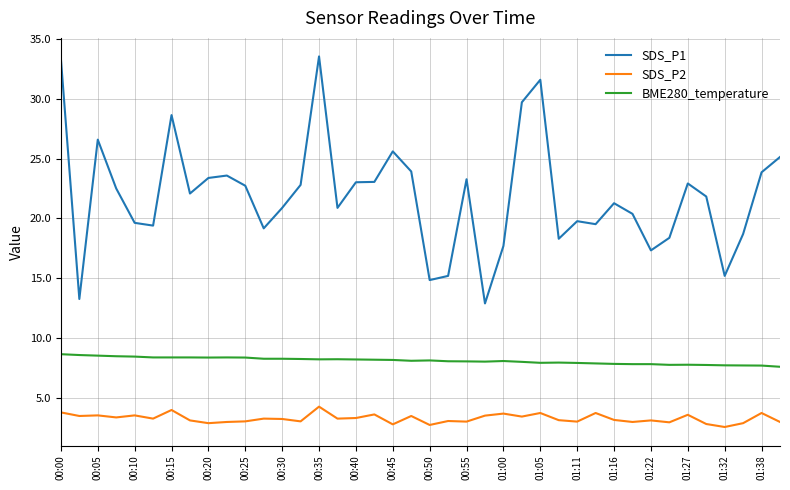

Is this an area chart (filled region under the line)?

No